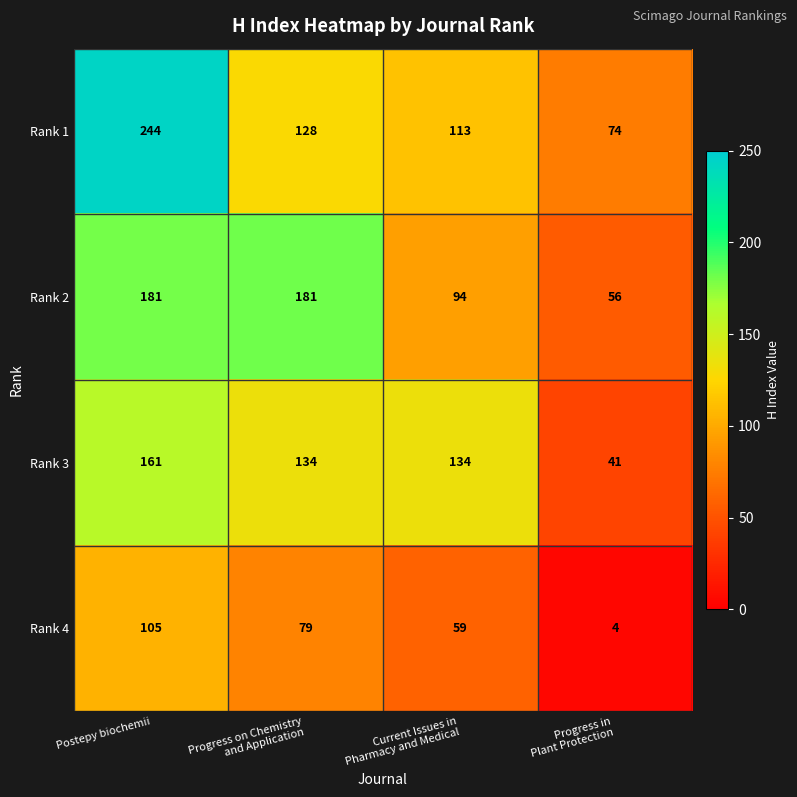

What is the spread (max minus min) of values at Progress on Chemistry
and Application?

102